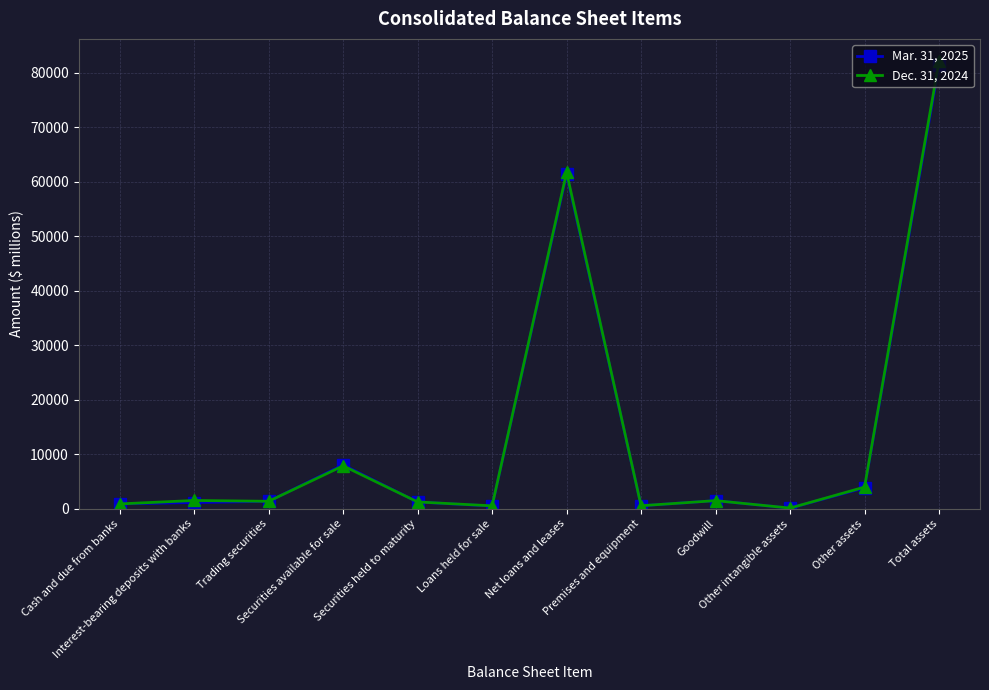

In Dec. 31, 2024, how many points are lower than both neighbors (excluding endpoints)?

4